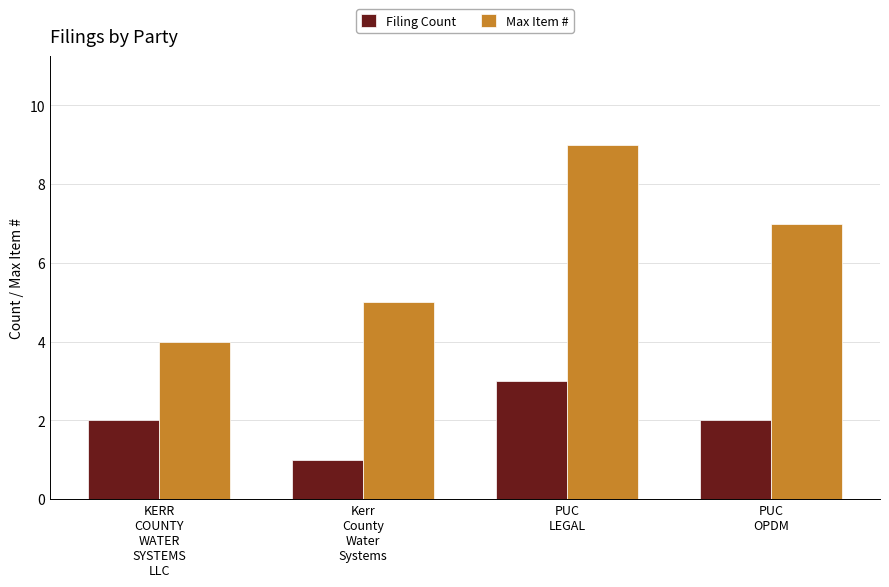

Rank the series by their maximum value, from highest to lowest.

Max Item #, Filing Count